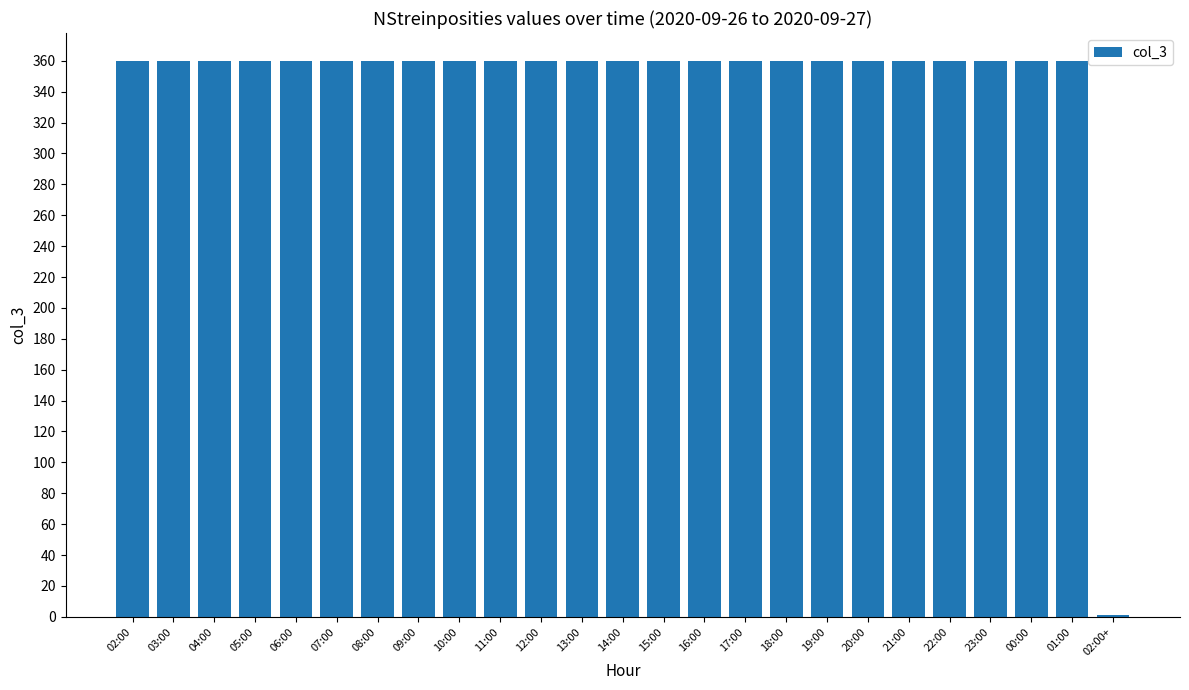

Count the number of data series in this chart.

1